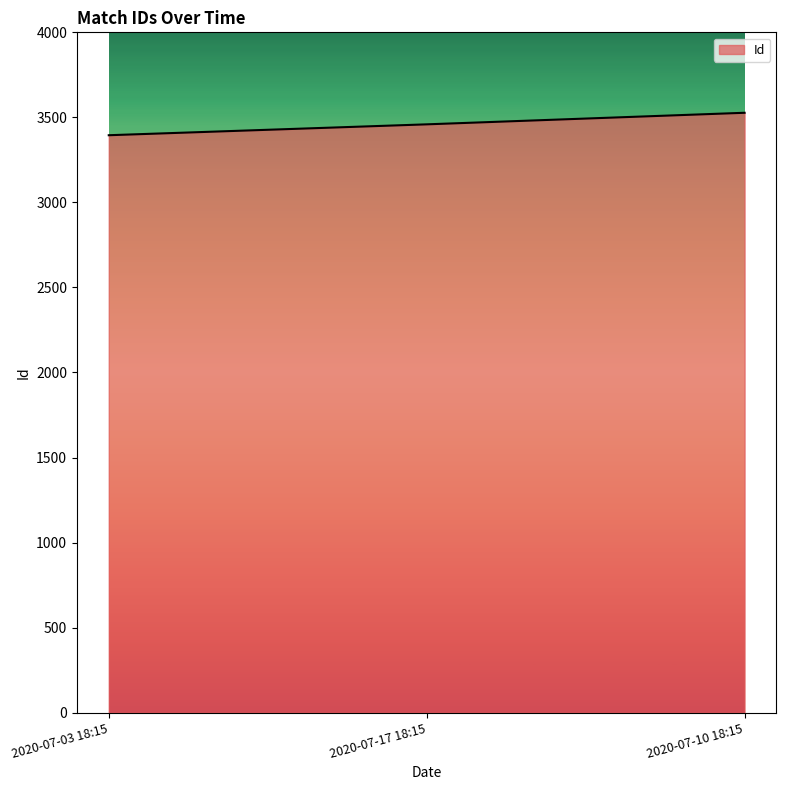

What is the change in value from 2020-07-03 18:15 to 2020-07-17 18:15?

+64